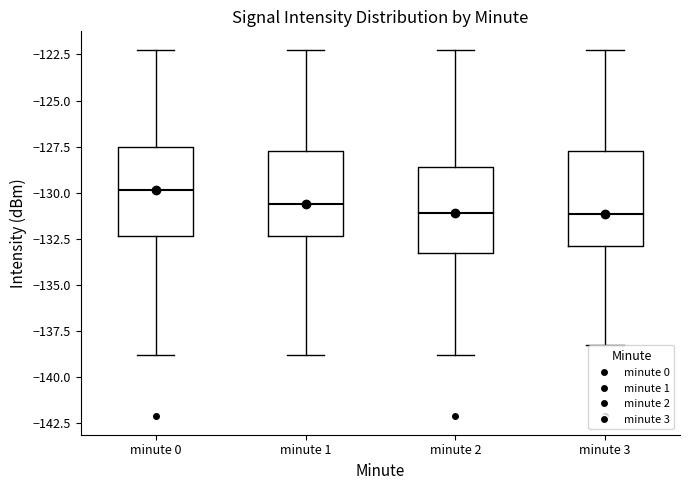

Reading left to right, read every box against the y-axis: the position of its median line, the range the box covers, and the ends of its whiskers. The values are not printed on the chart, so give them approximately, as read against the axis.

minute 0: median -130.0, box -132.5 to -127.5, whiskers -139.0 to -122.0
minute 1: median -130.5, box -132.5 to -128.0, whiskers -139.0 to -122.0
minute 2: median -131.0, box -133.5 to -128.5, whiskers -139.0 to -122.0
minute 3: median -131.0, box -133.0 to -128.0, whiskers -138.0 to -122.0